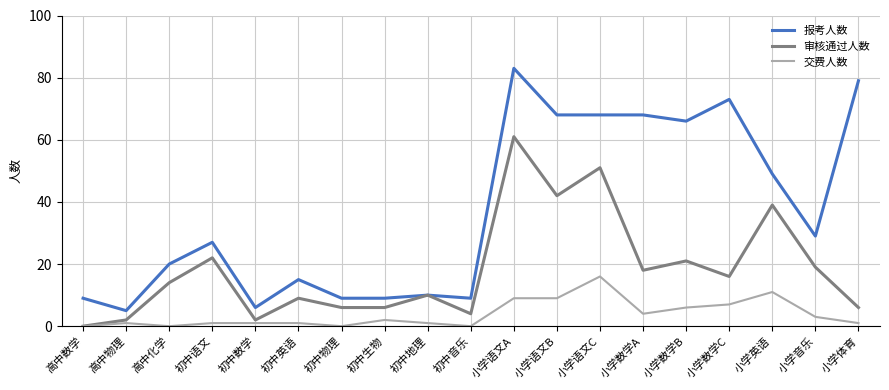

Where is the first local maximum for 交费人数?

高中物理